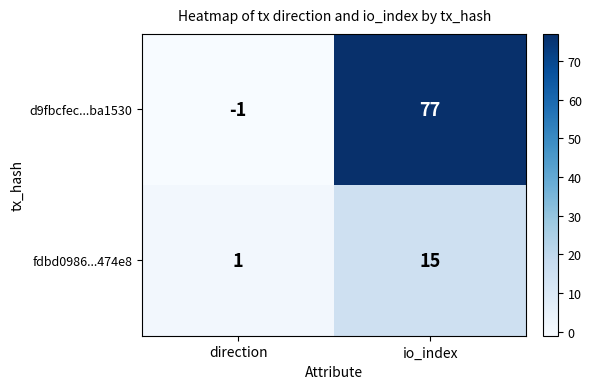

Reading left to right, what are all the values shown in this chart?

d9fbcfec...ba1530: direction=-1	io_index=77
fdbd0986...474e8: direction=1	io_index=15